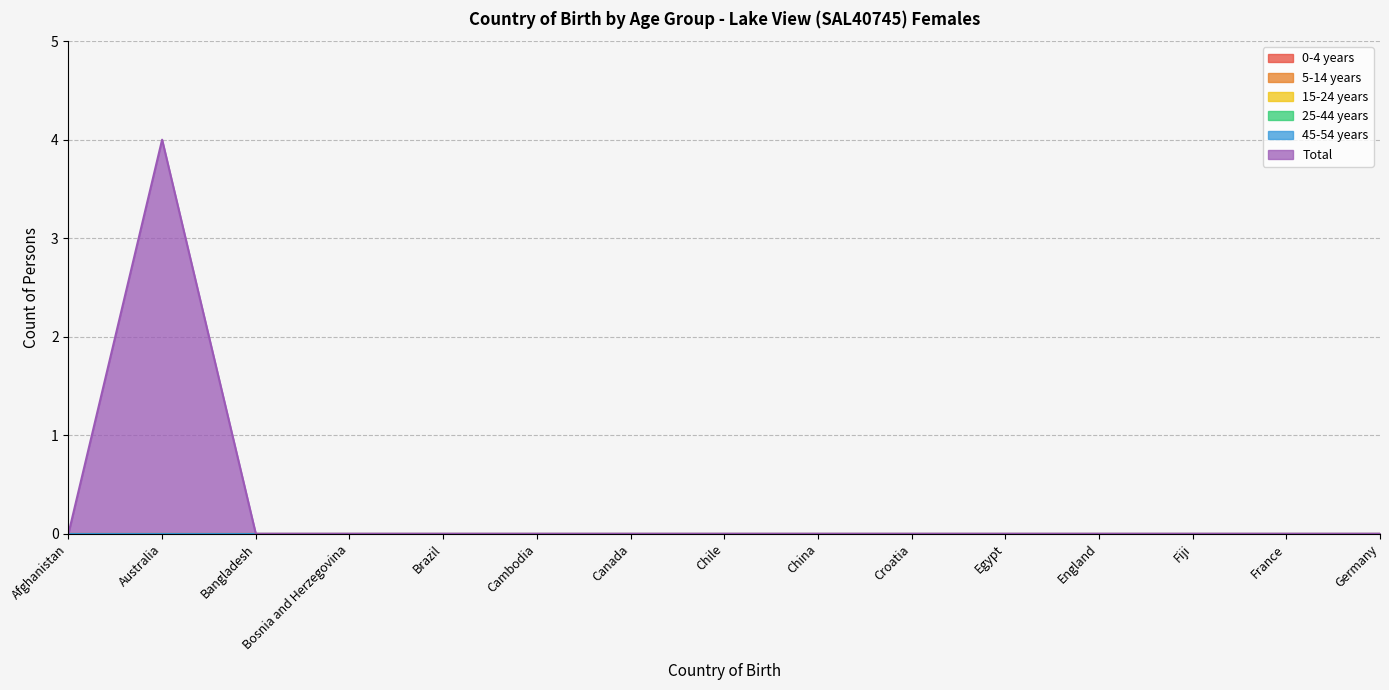

At how many categories does at least one series exceed 1?

1